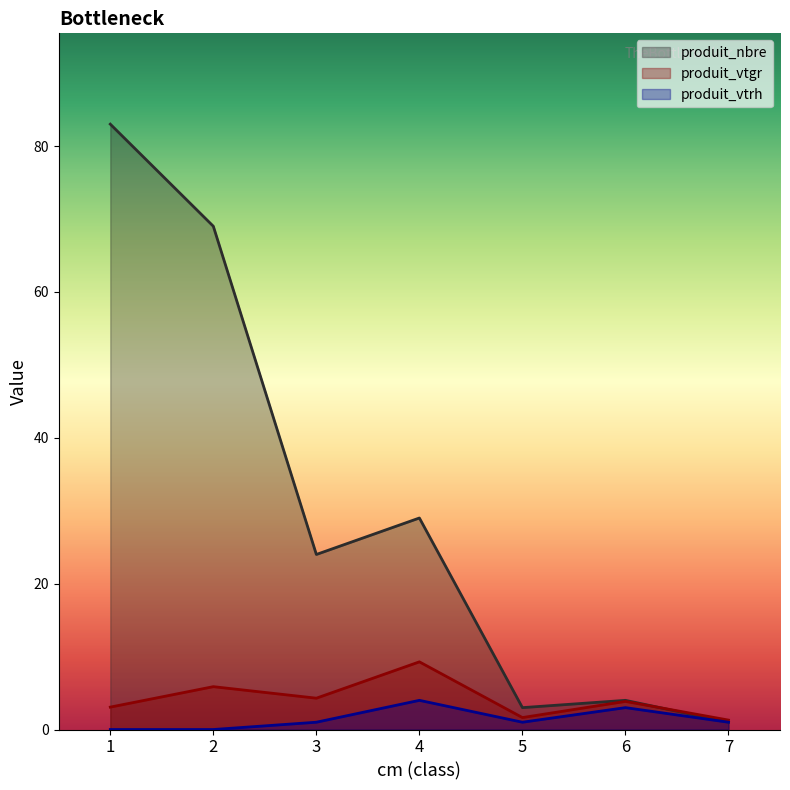

List the labels in order of produit_nbre value, largest first.

1, 2, 4, 3, 6, 5, 7